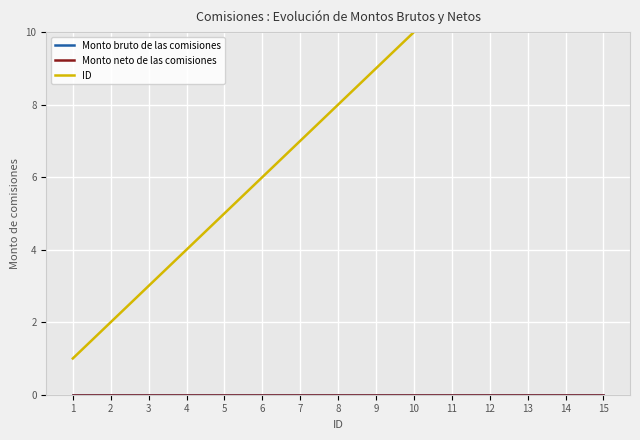

List the series in order of their peak value, highest first.

ID, Monto bruto de las comisiones, Monto neto de las comisiones